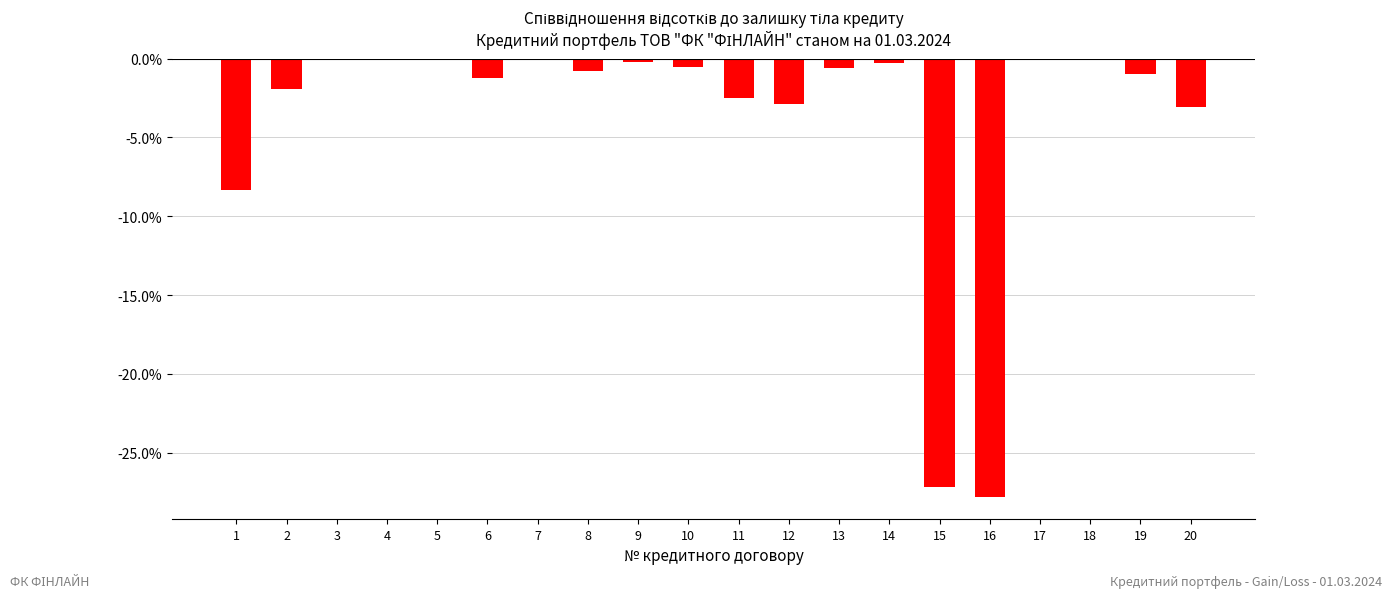

The value at 4 is -9.3. True or false?

False